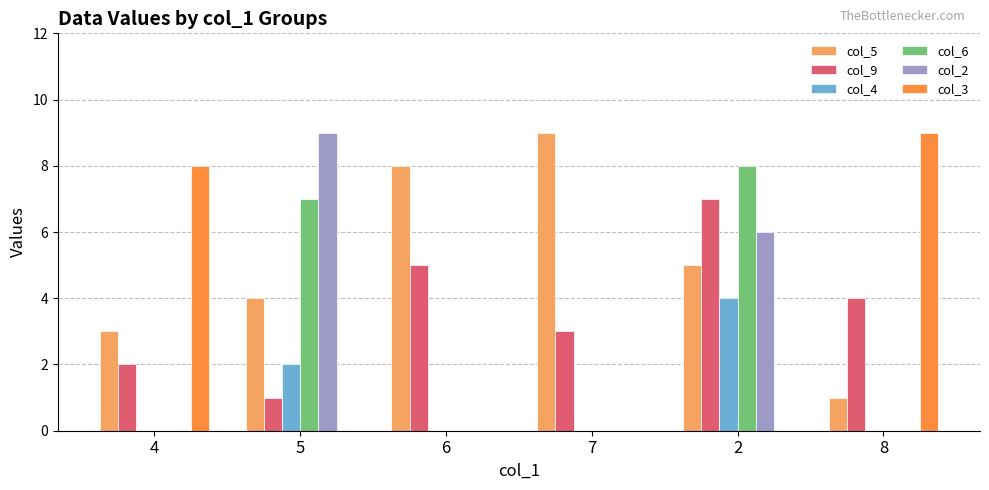

The col_3 series shows -3 at 7. True or false?

False